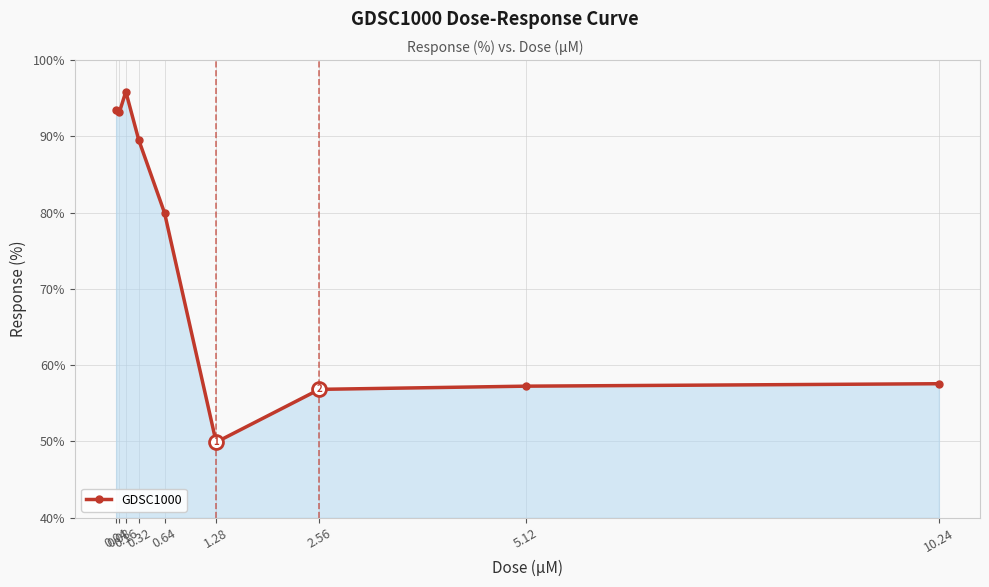

Count the number of values greater than 79.

5